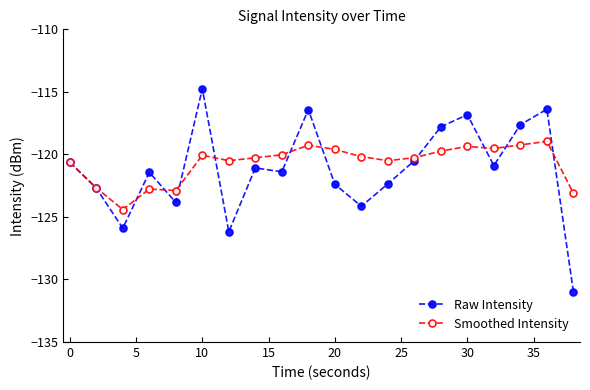

Count the number of data series in this chart.

2